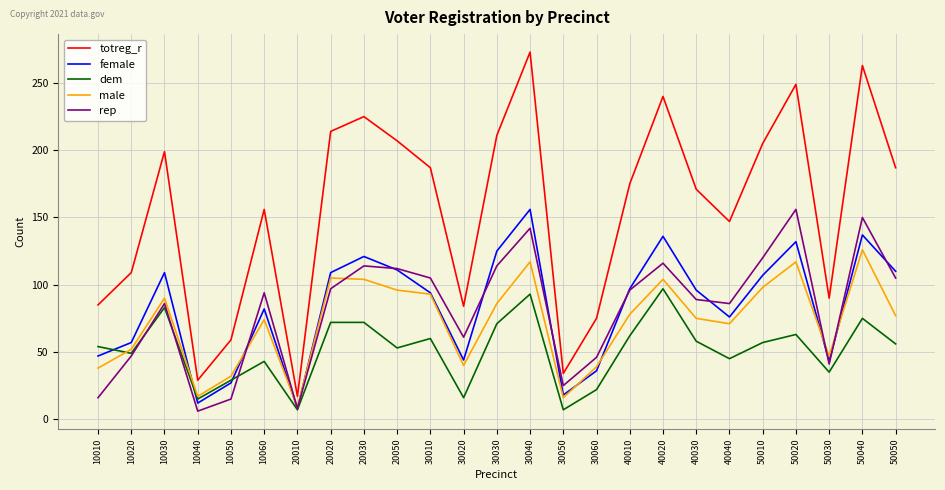

What is the approximate value of dem at 30040?

93